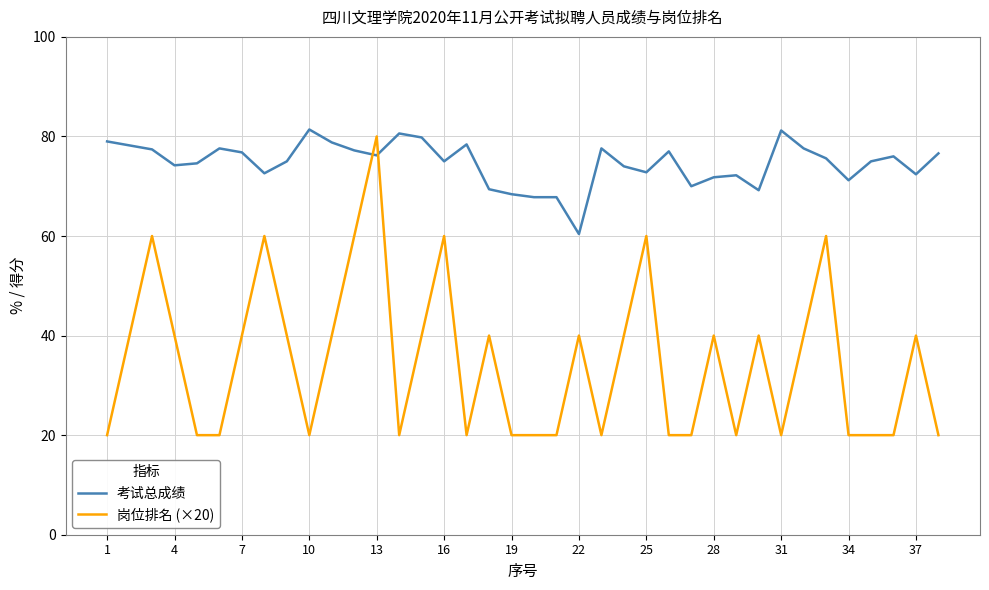

What is the maximum value for 岗位排名 (×20)?

80.0